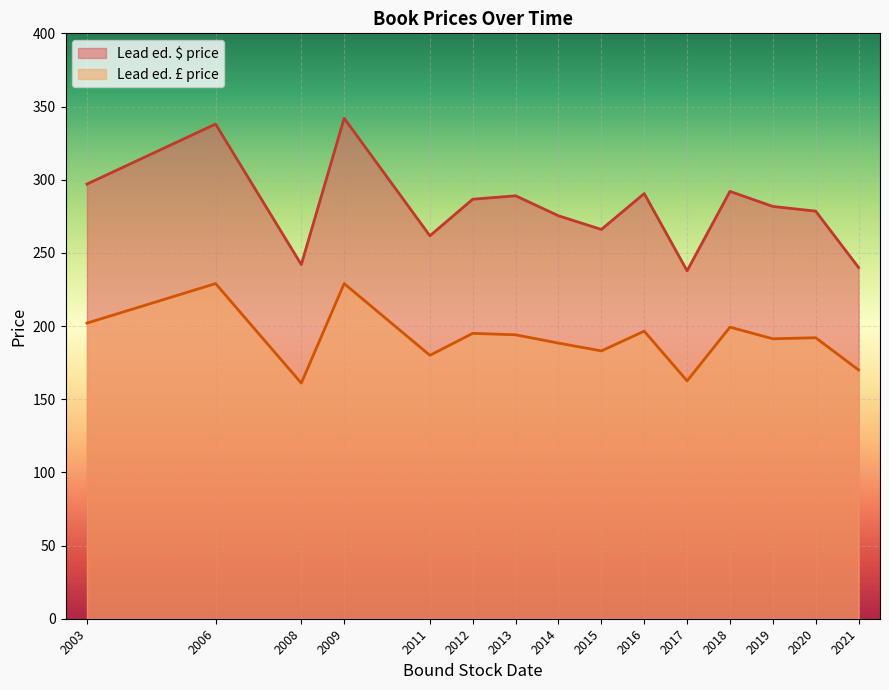

What is the difference between the highest and lowest values at 2019?

90.4